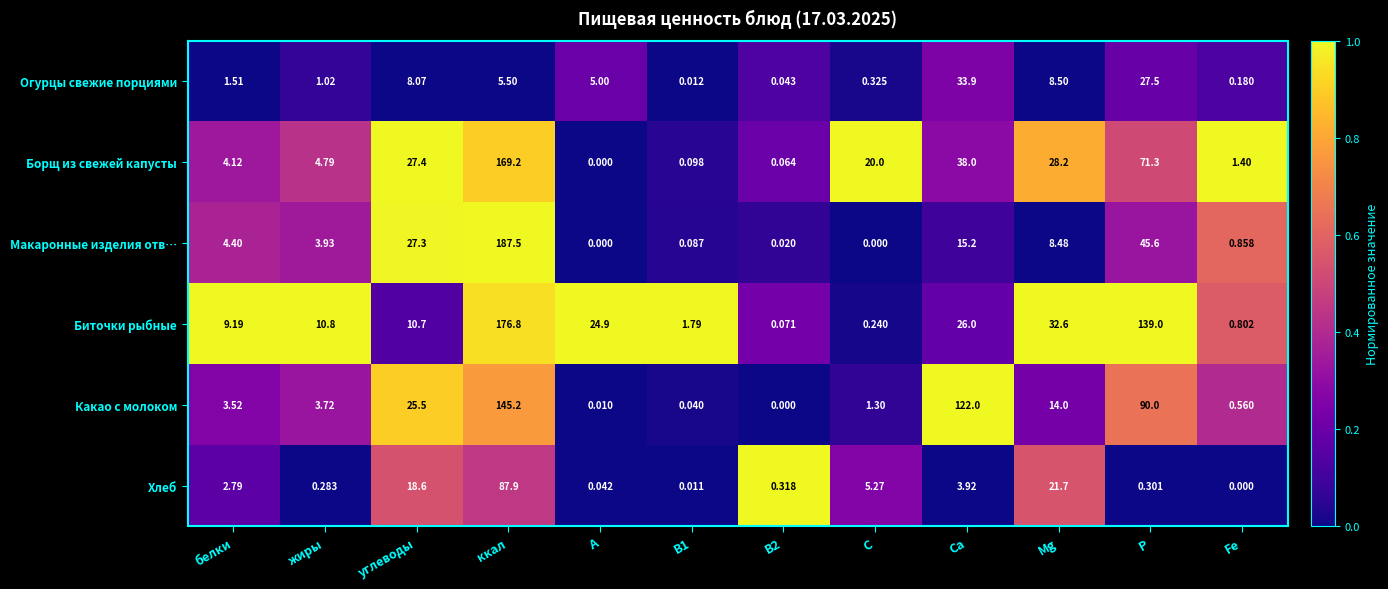

Is the value of Огурцы свежие порциями at В1 greater than the value of Какао с молоком at А?

Yes